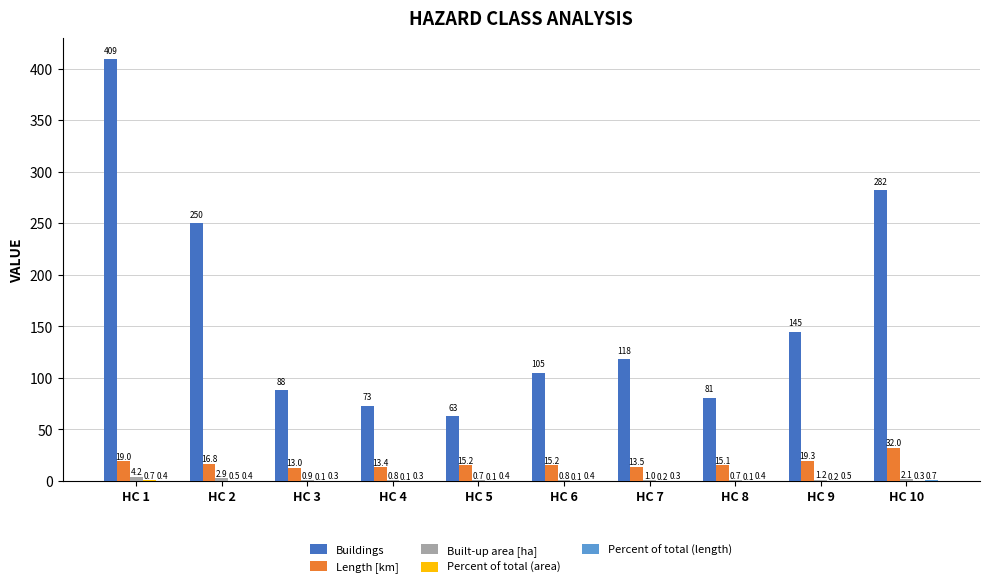

Where does the Length [km] series first go above 15?

HC 1